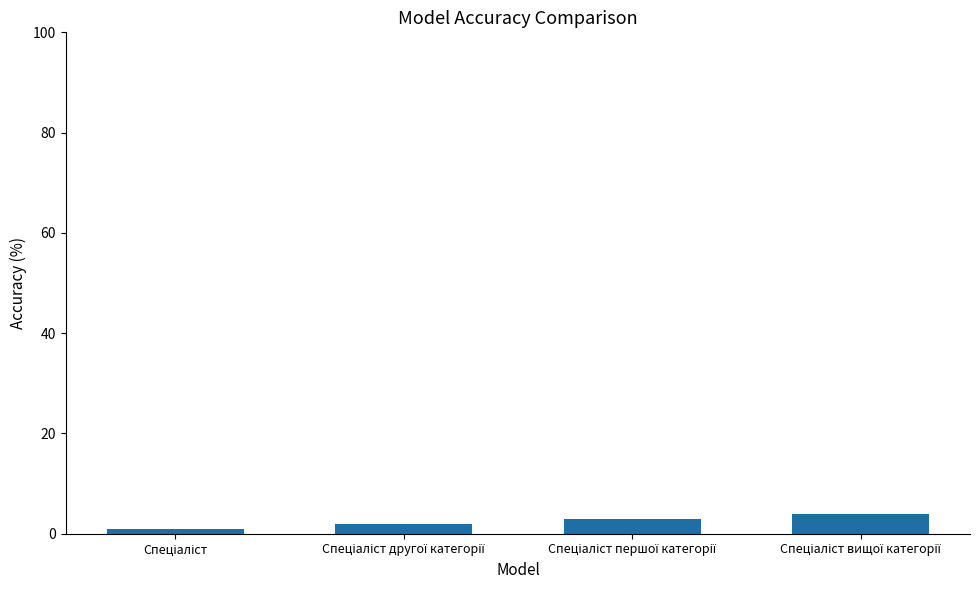

What is the maximum value shown in the chart?

4